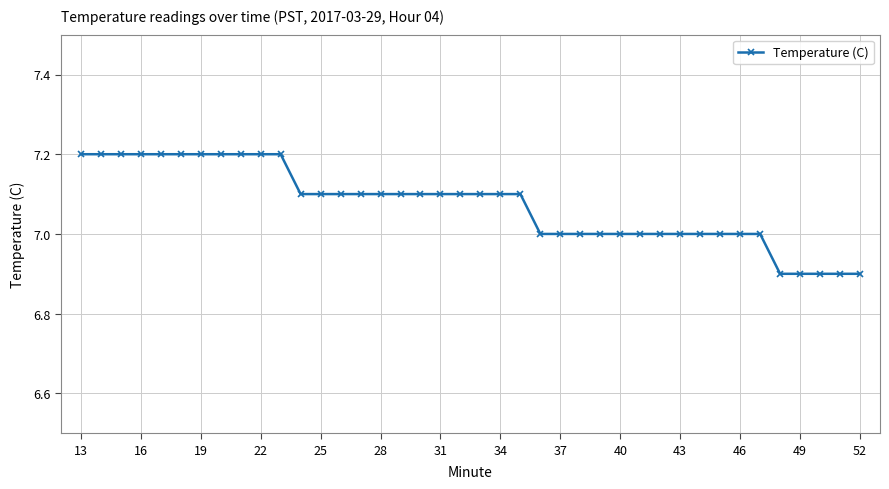

Reading left to right, what are all the values shown in this chart?

7.2	7.2	7.2	7.2	7.2	7.2	7.2	7.2	7.2	7.2	7.2	7.1	7.1	7.1	7.1	7.1	7.1	7.1	7.1	7.1	7.1	7.1	7.1	7.0	7.0	7.0	7.0	7.0	7.0	7.0	7.0	7.0	7.0	7.0	7.0	6.9	6.9	6.9	6.9	6.9